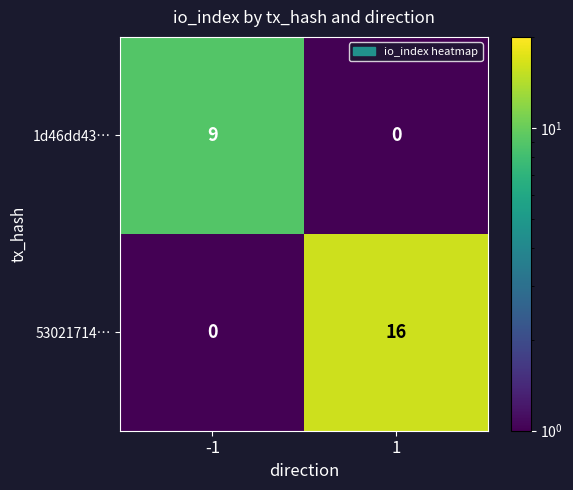

Which series has the widest spread of values?

53021714…